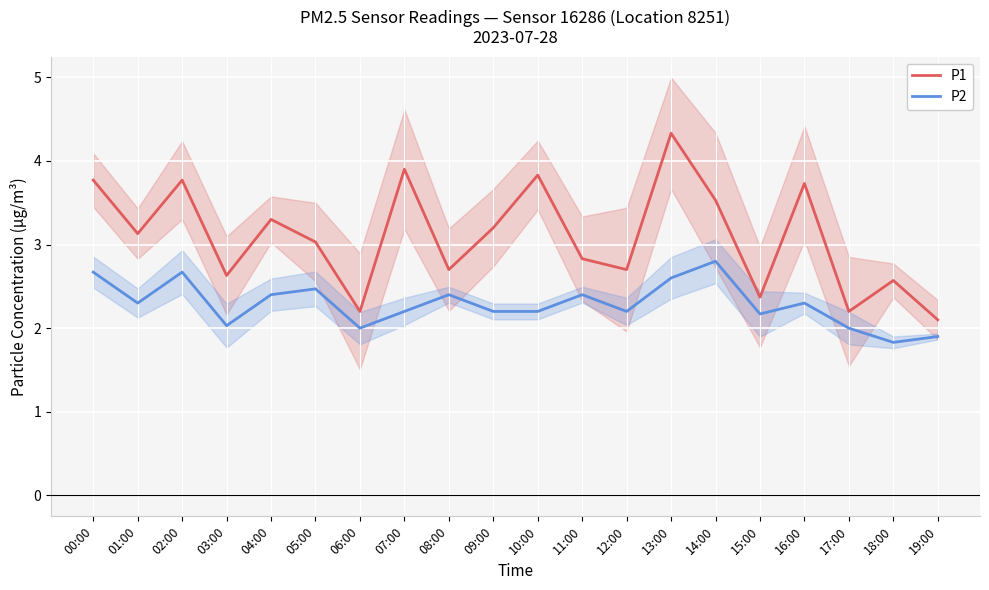

Reading right to left, transcribe all the data shown in this chart.

P1: 2.1	2.6	2.2	3.7	2.4	3.5	4.3	2.7	2.8	3.8	3.2	2.7	3.9	2.2	3.0	3.3	2.6	3.8	3.1	3.8
P2: 1.9	1.8	2.0	2.3	2.2	2.8	2.6	2.2	2.4	2.2	2.2	2.4	2.2	2.0	2.5	2.4	2.0	2.7	2.3	2.7